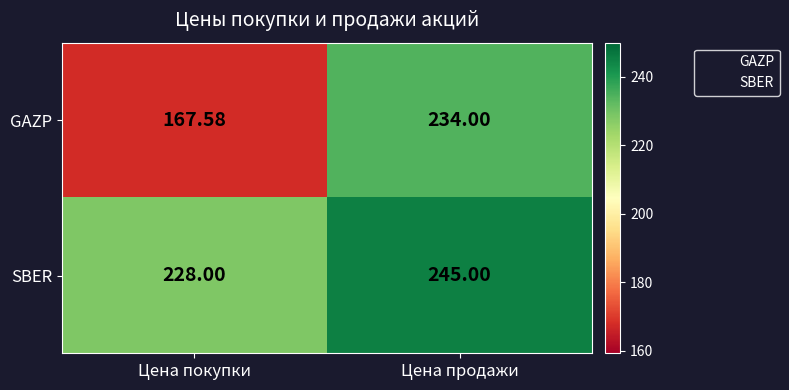

Which series changed the most between Цена покупки and Цена продажи?

GAZP